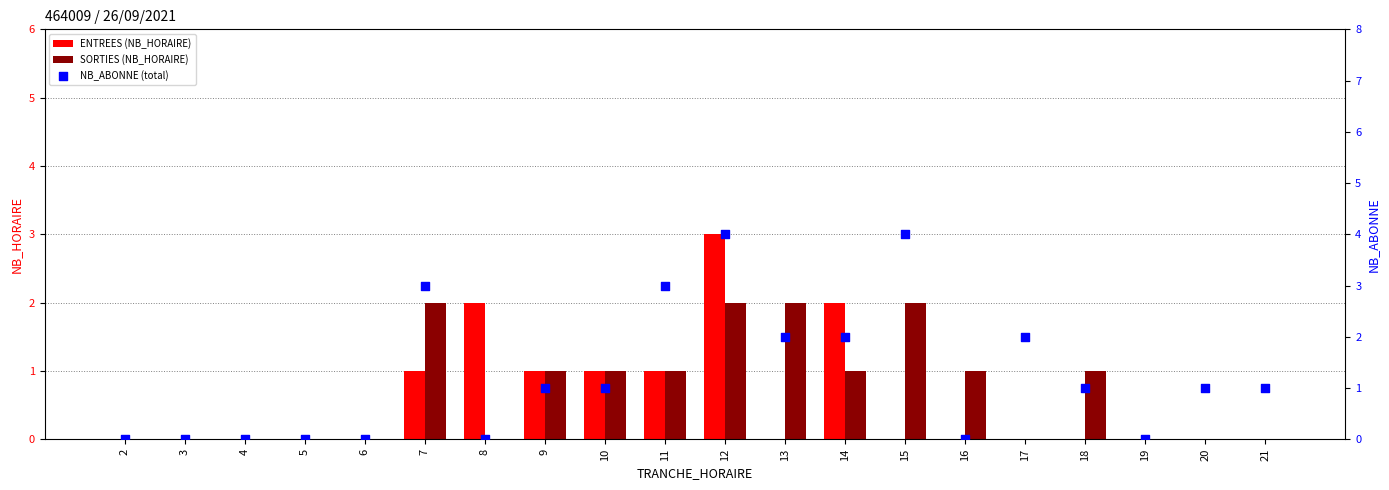

What are all the series names shown in the legend?

ENTREES (NB_HORAIRE), SORTIES (NB_HORAIRE), NB_ABONNE (total)